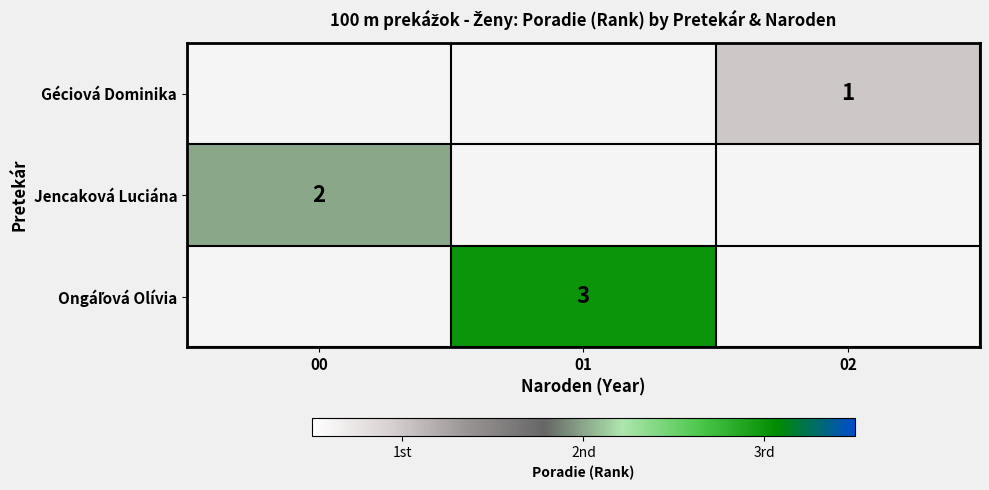

Is it true that Jencaková Luciána equals 2 at 00?

True